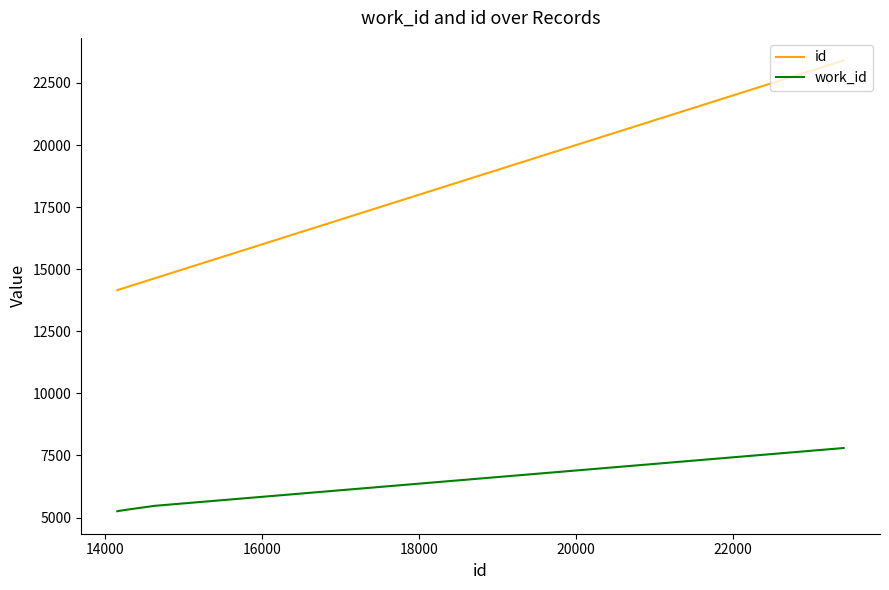

True or false: id and work_id cross at least once.

False